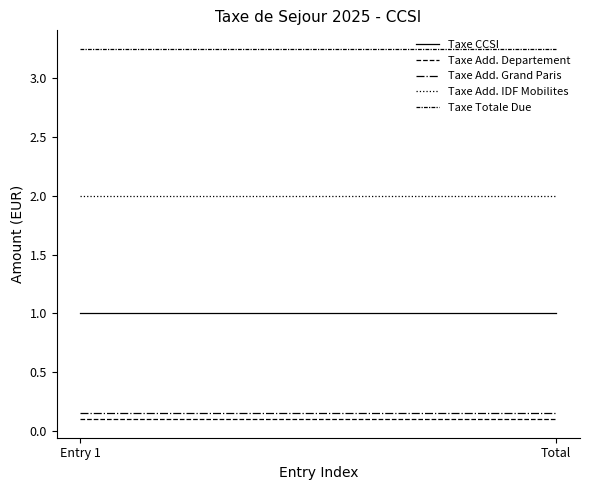

Is the value of Taxe Add. Departement at Entry 1 greater than the value of Taxe Add. Grand Paris at Entry 1?

No